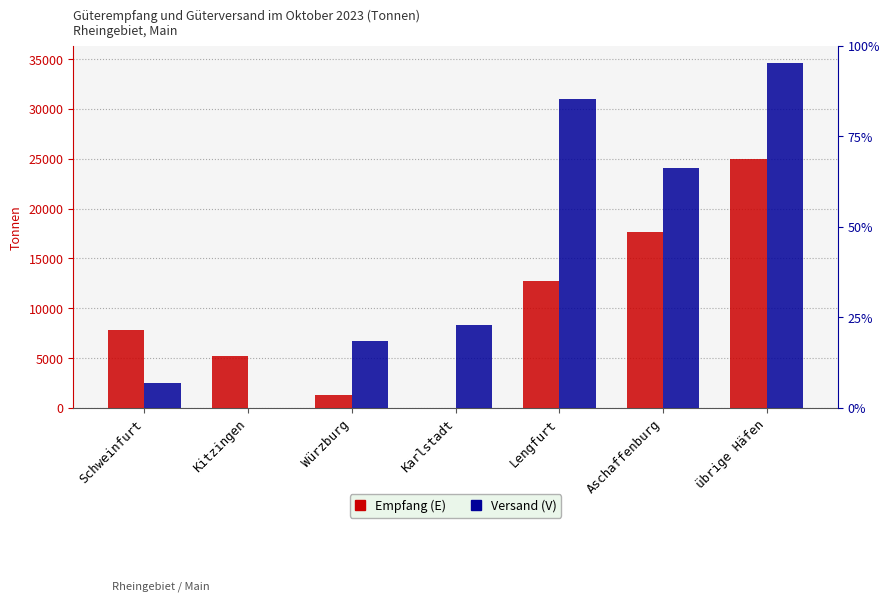

Is it true that Empfang (E) equals 30668 at Aschaffenburg?

False